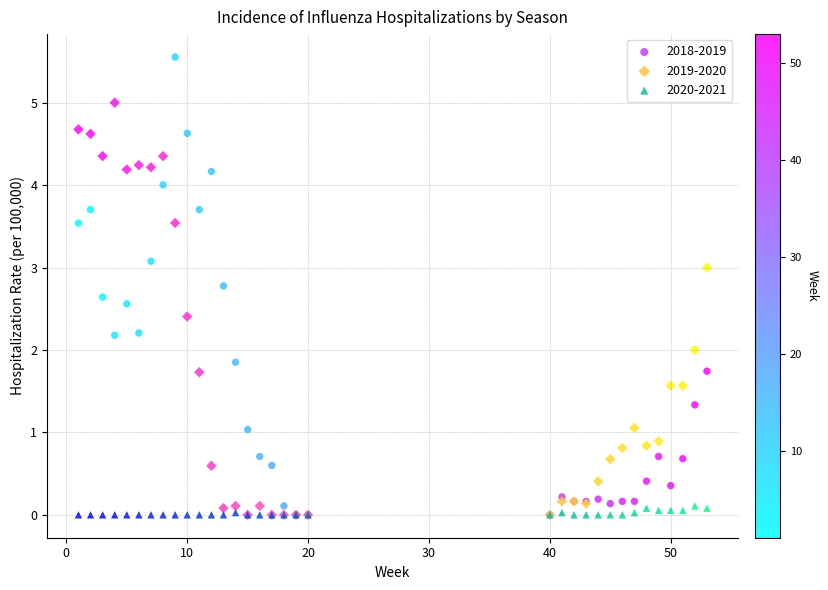

What are all the series names shown in the legend?

2018-2019, 2019-2020, 2020-2021